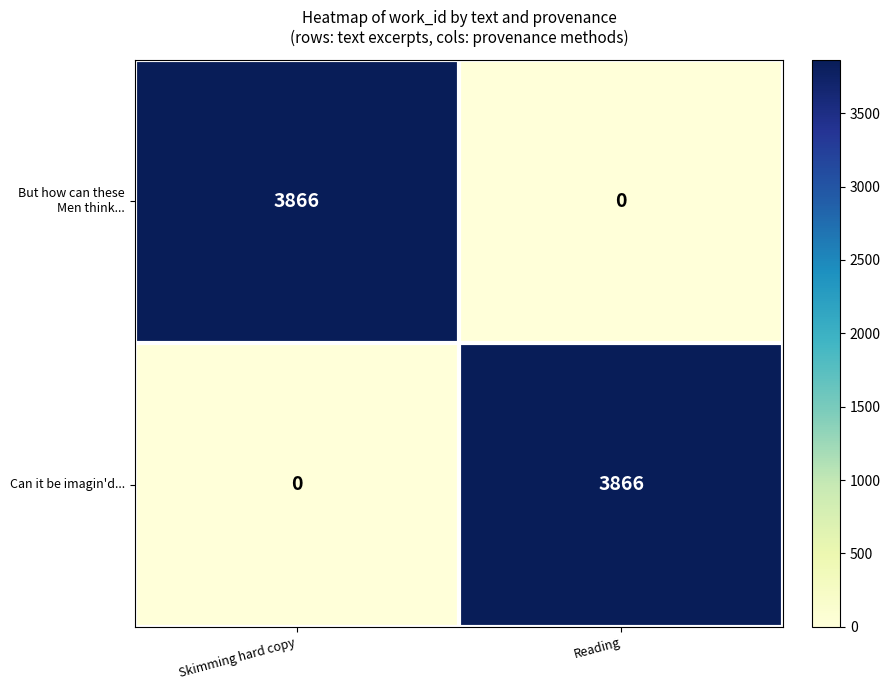

What is the sum of all Can it be imagin'd... values?

3866